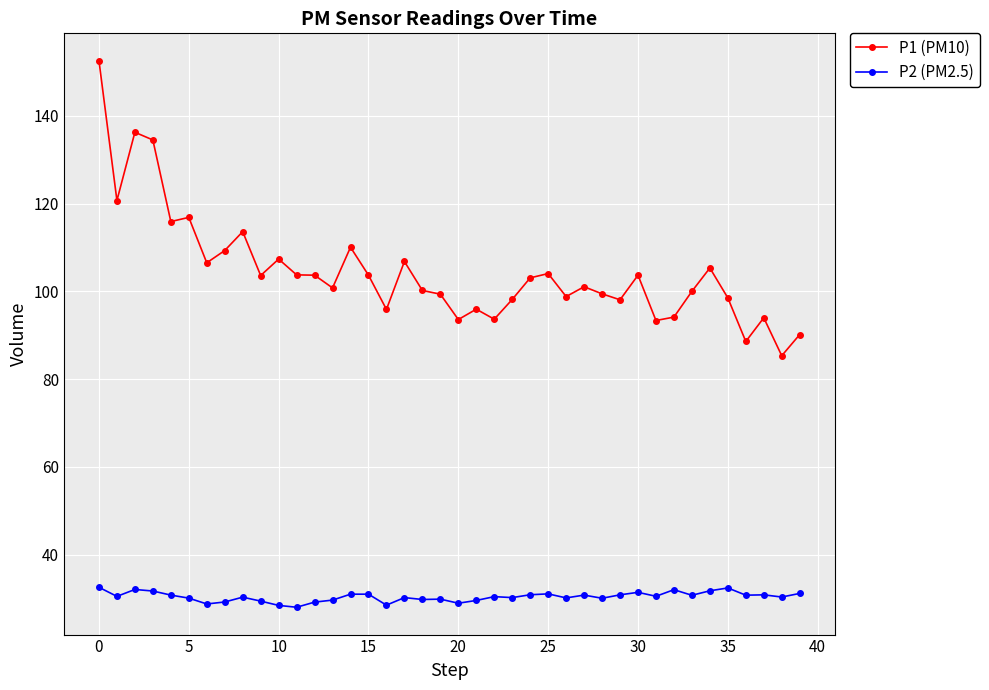

True or false: P1 (PM10) and P2 (PM2.5) cross at least once.

False